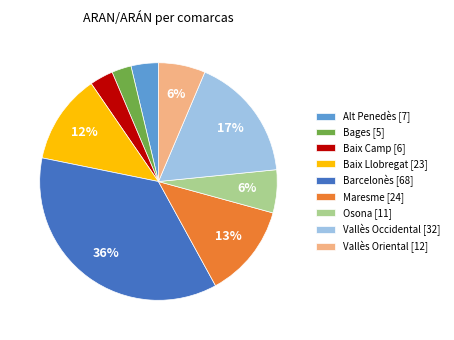

Approximately how many times larger is the value at Alt Penedès [7] compared to Maresme [24]?

0.3